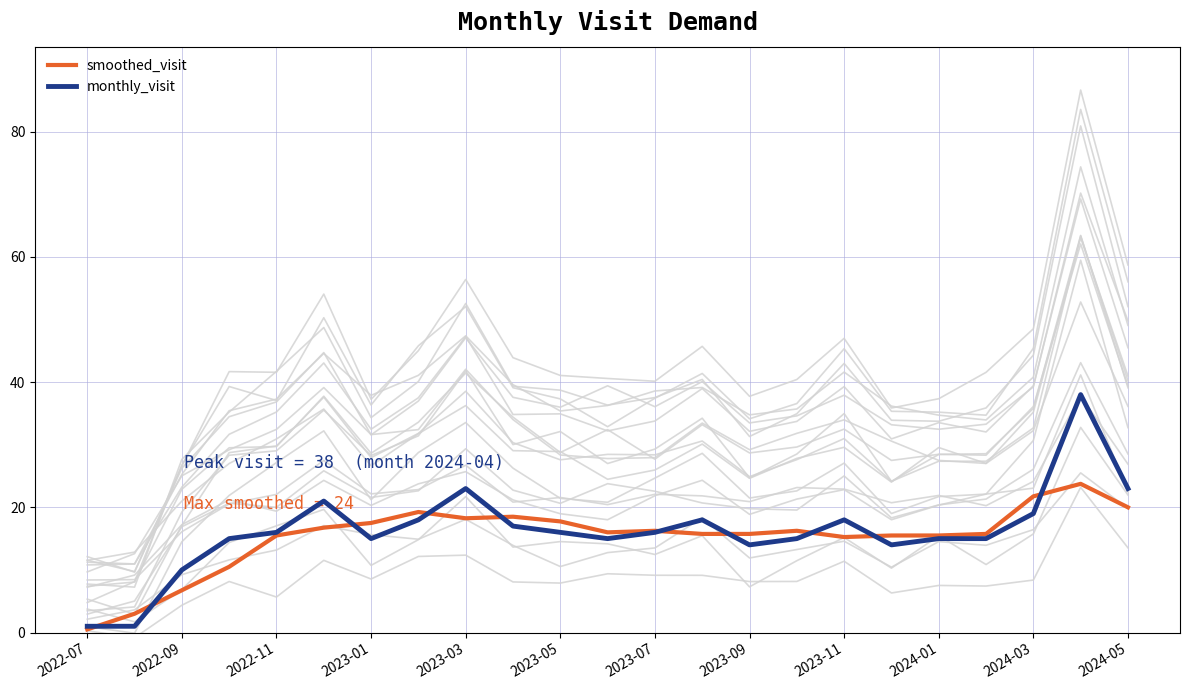

Is it true that smoothed_visit equals 17.8 at 2023-05?

True